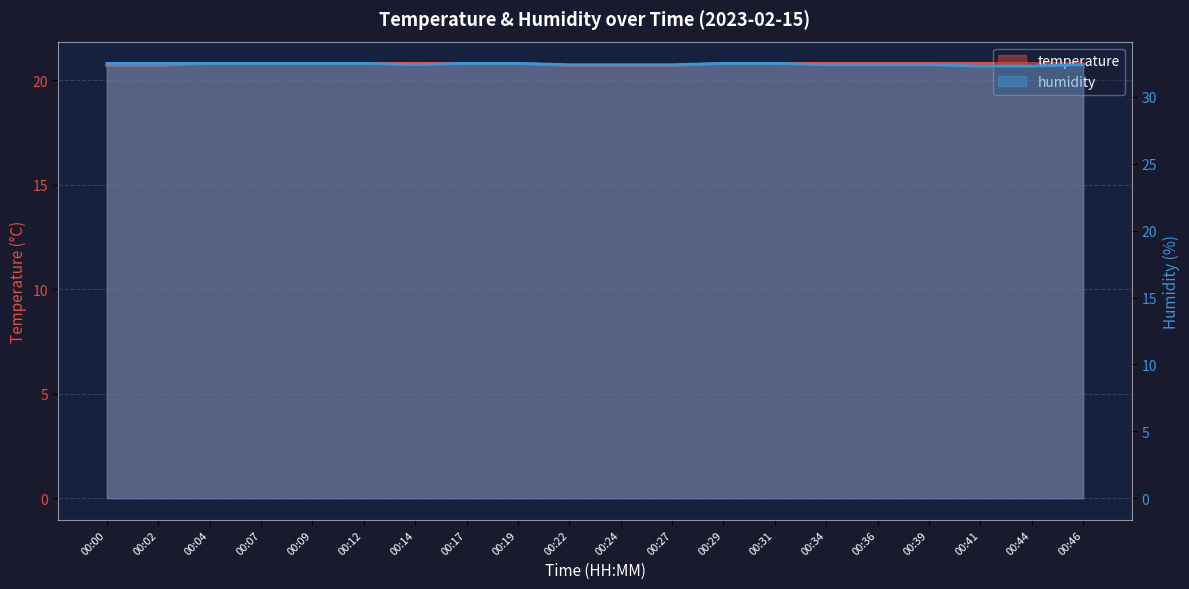

The value of humidity at 00:04 is 50.3. True or false?

False